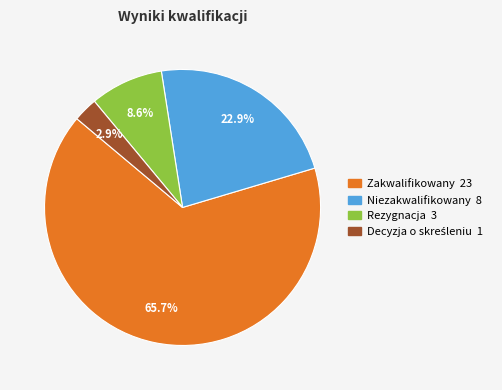

To the nearest percent, what percentage of the pie is Rezygnacja?

9%